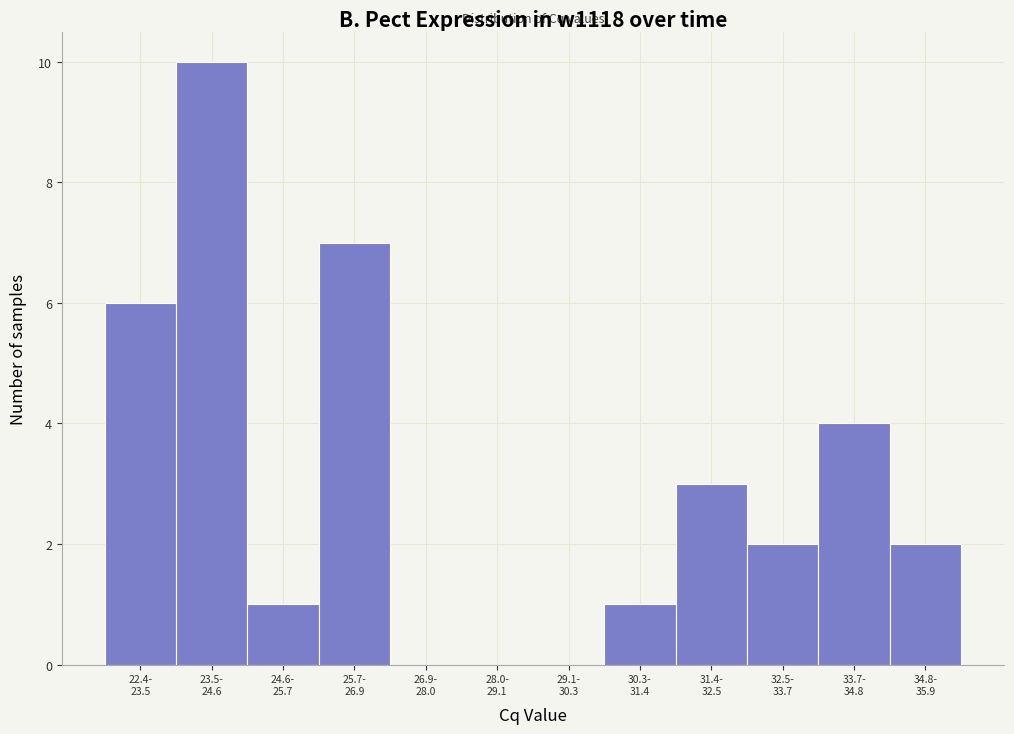

What is the sum of all values?

36